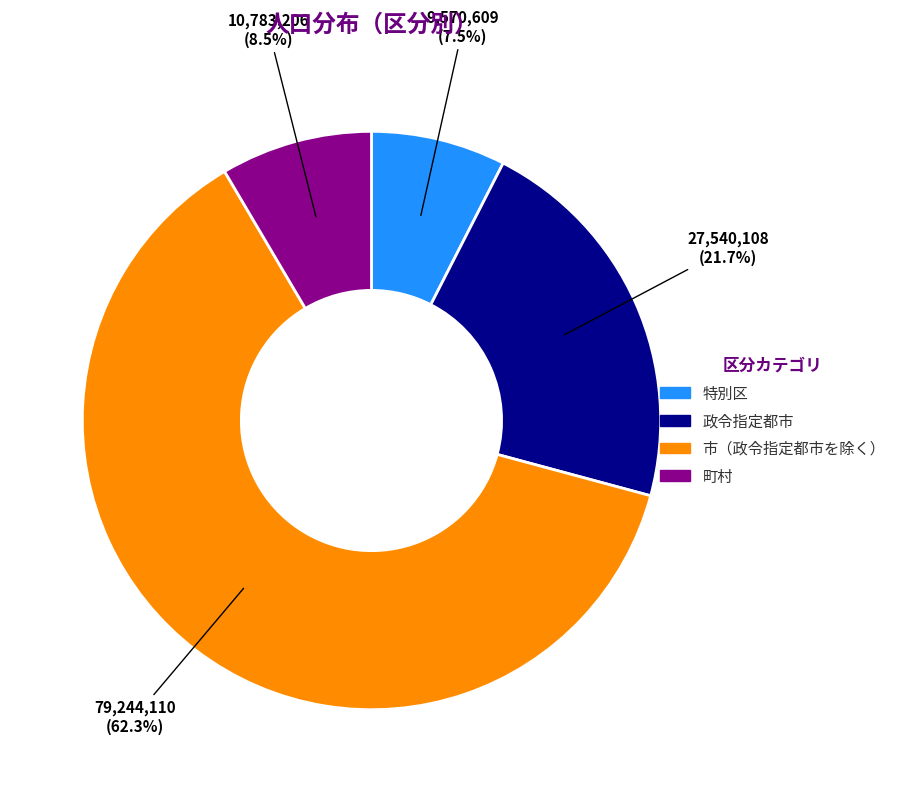

Do 市（政令指定都市を除く） and 町村 together represent more than half of the pie?

Yes